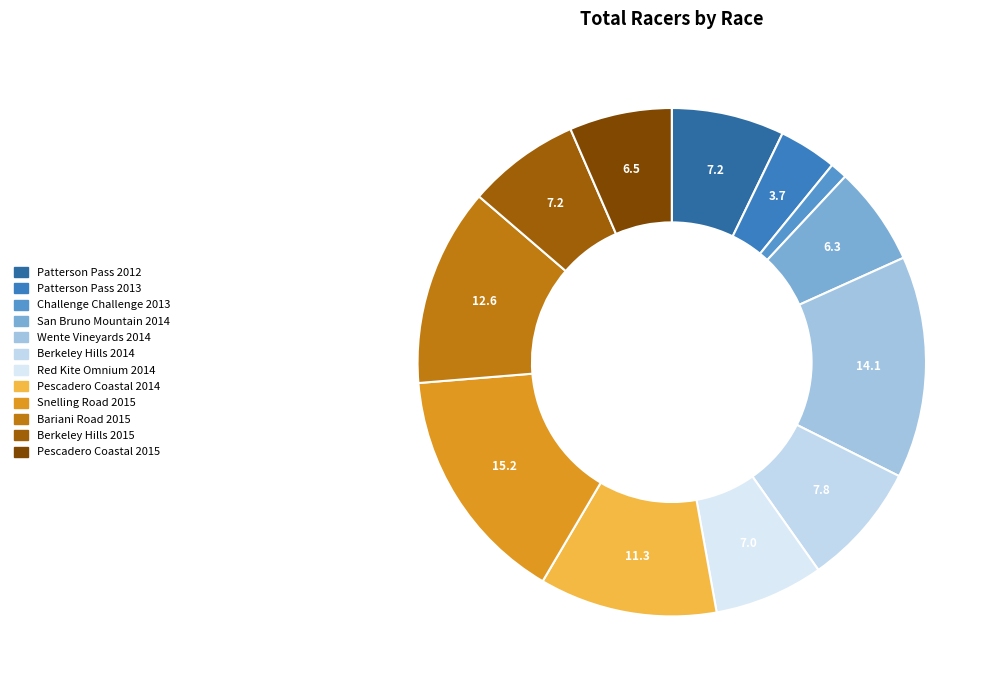

How many slices are in this pie chart?

12